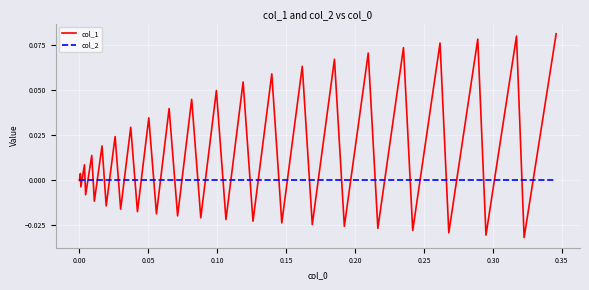

Which series has the largest range (max minus min)?

col_1